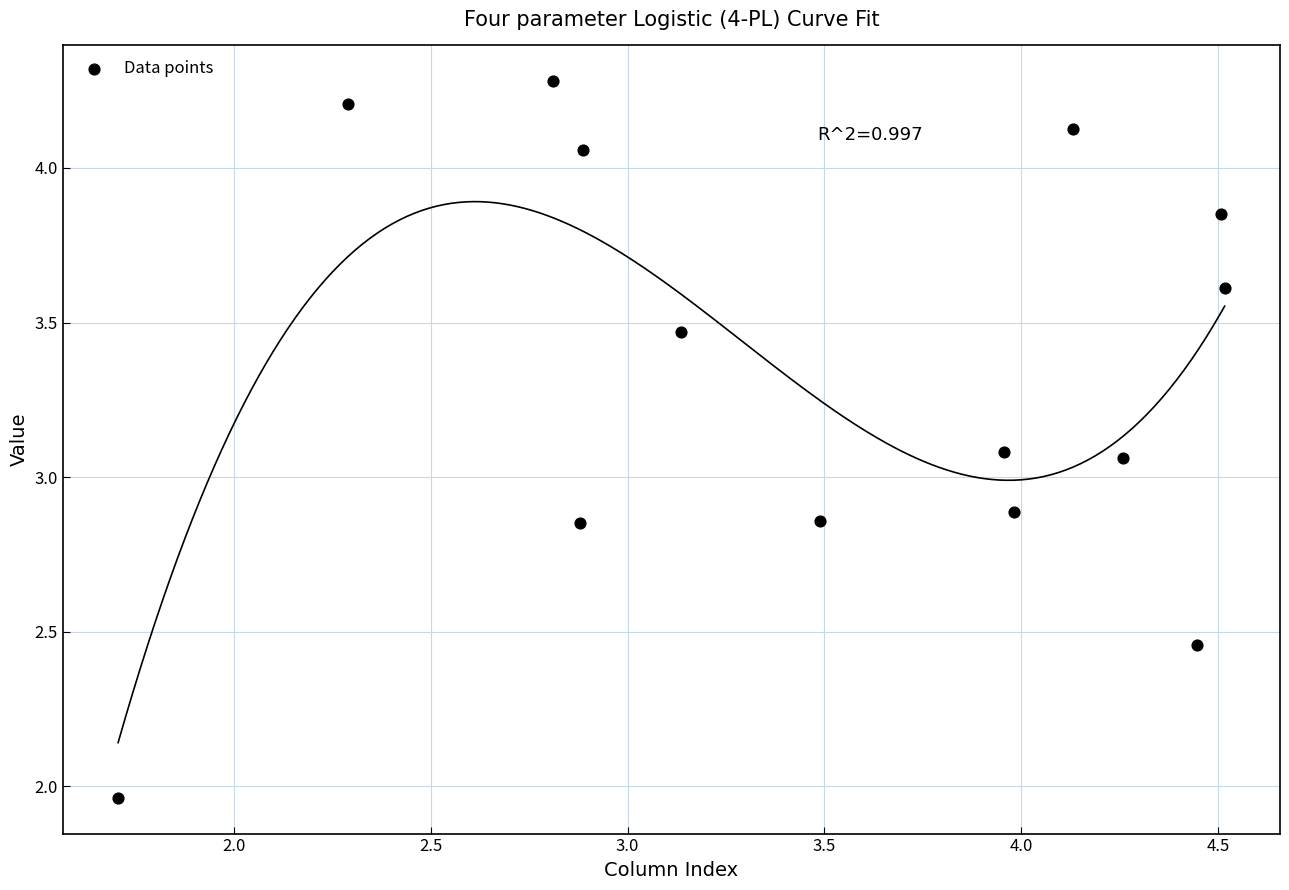

What is the range of X values (max minus min)?

2.8